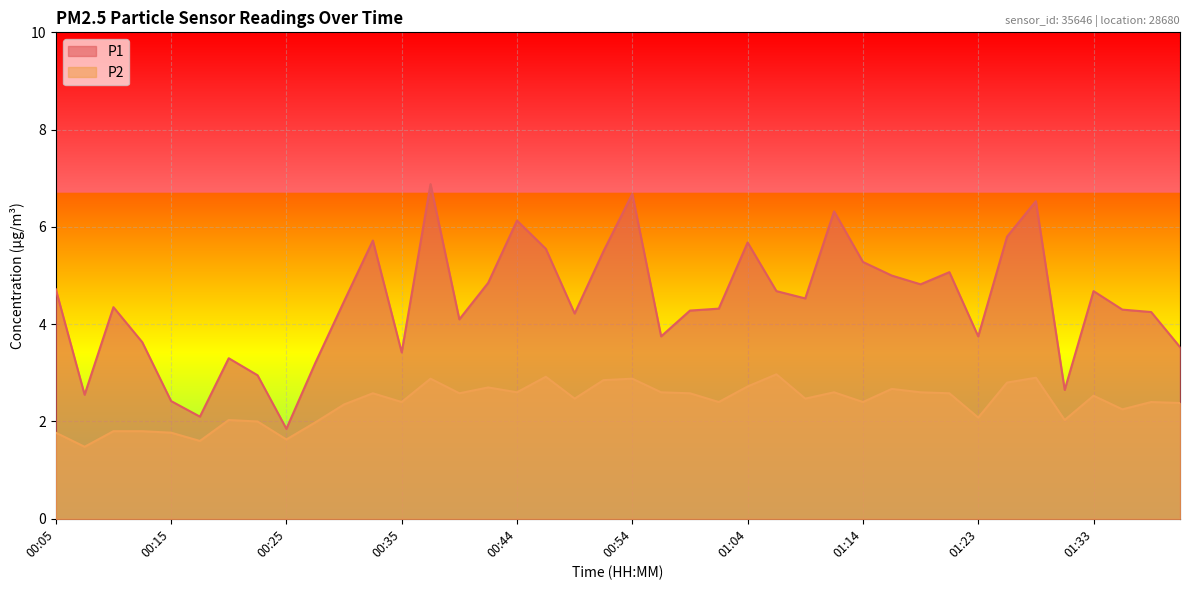

At how many categories does at least one series exceed 3?

34